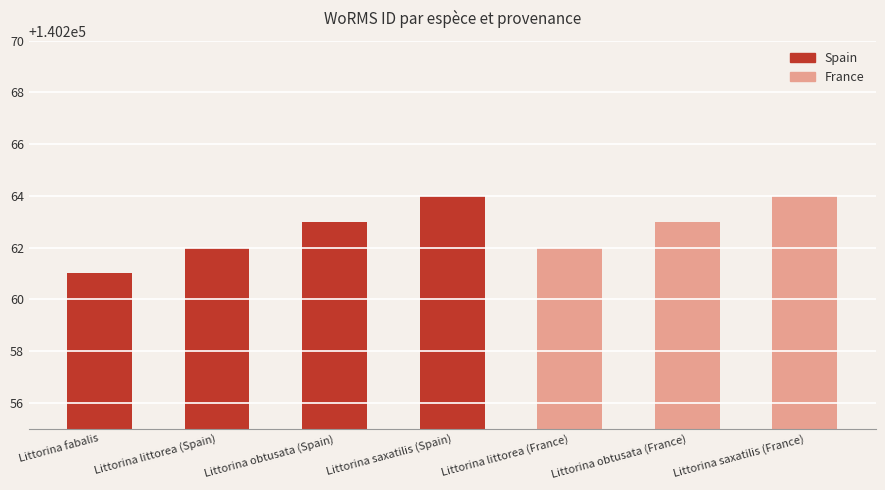

True or false: the data shows 209072 at Littorina obtusata (Spain).

False